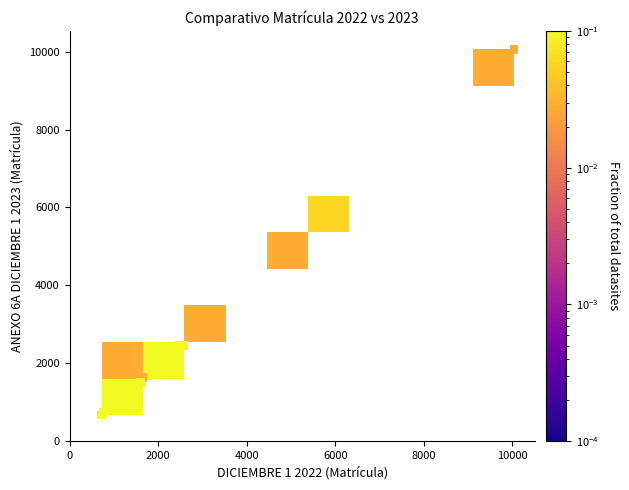

What Y value in the scatter plot is closest to 5364?

5697